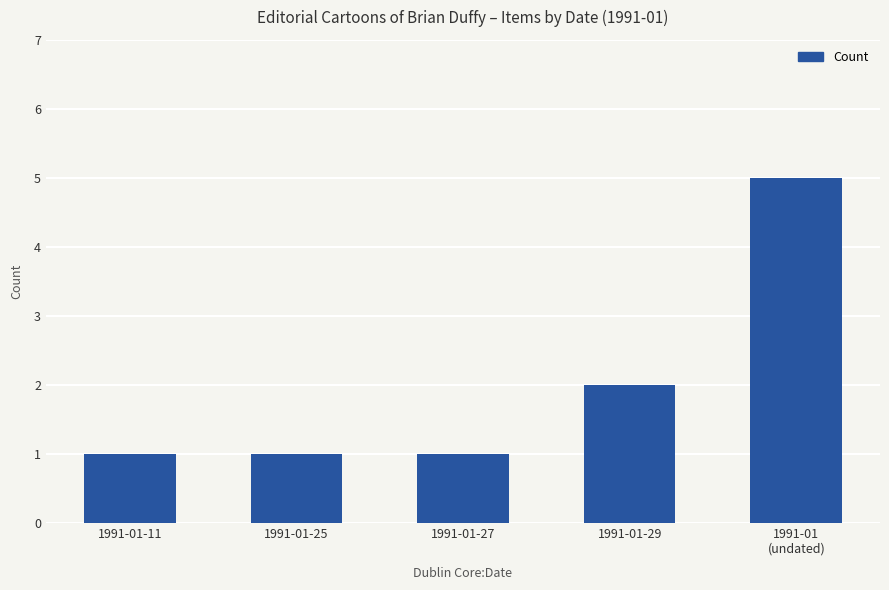

What is the difference between the maximum and minimum values?

4